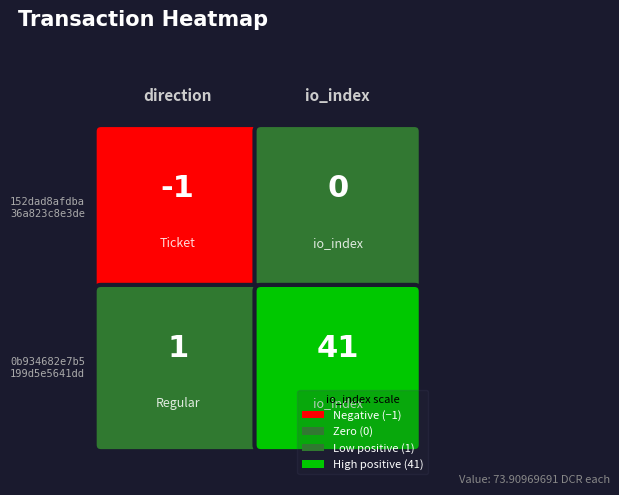

Rank the series by their average value, from lowest to highest.

152dad8afdba36a823c8e3dee9c2fa743ed9472, 0b934682e7b5199d5e5641ddfc6b6d07bbf2f8e